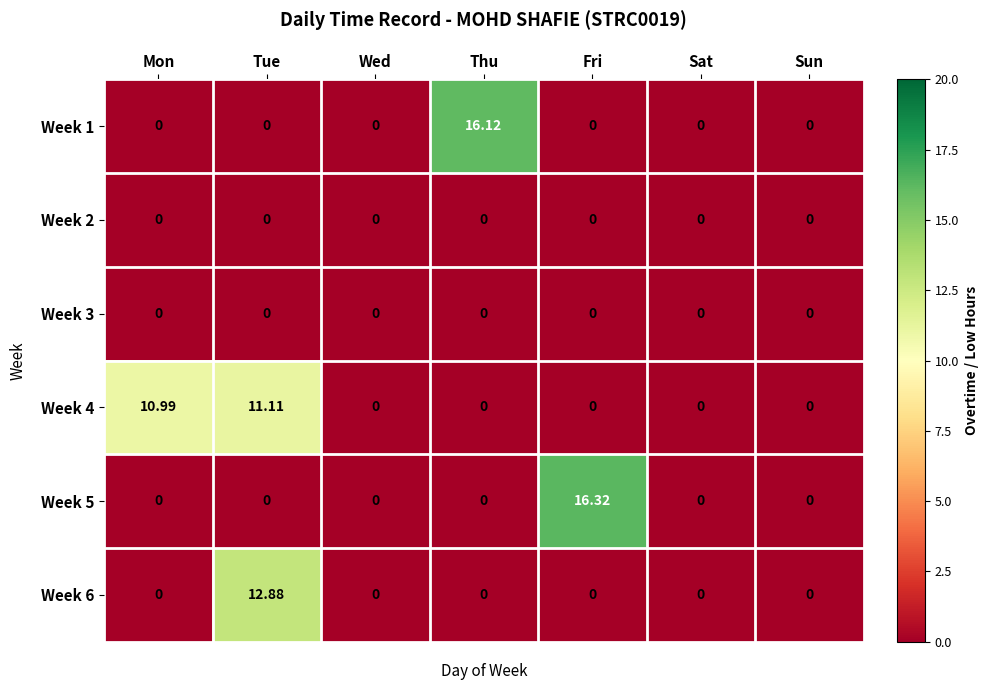

At how many categories does at least one series exceed 1?

4